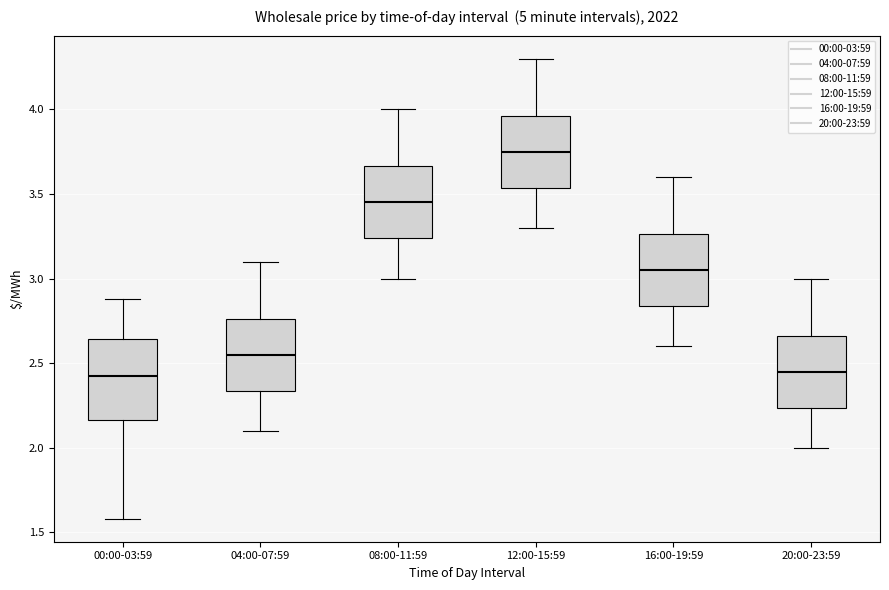

Which box's median line is the highest?

12:00-15:59